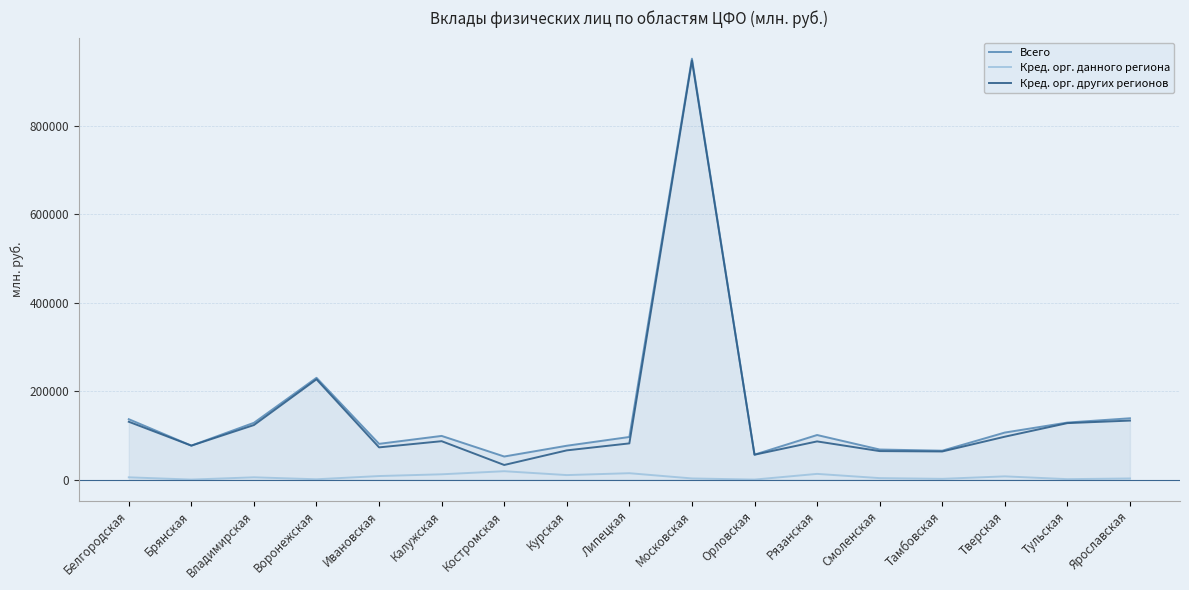

What is the difference between the Кред. орг. других регионов values at Калужская and Костромская?

53772